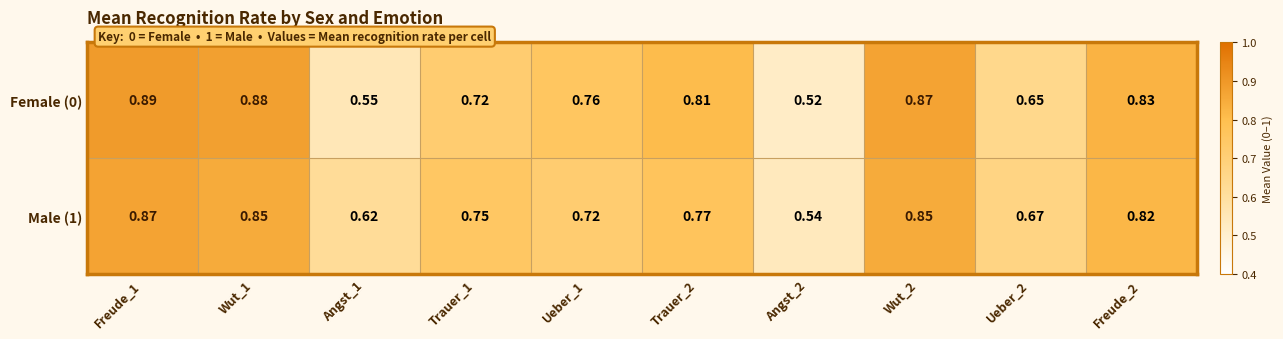

Is the value of Female (0) at Wut_1 greater than the value of Male (1) at Freude_2?

Yes